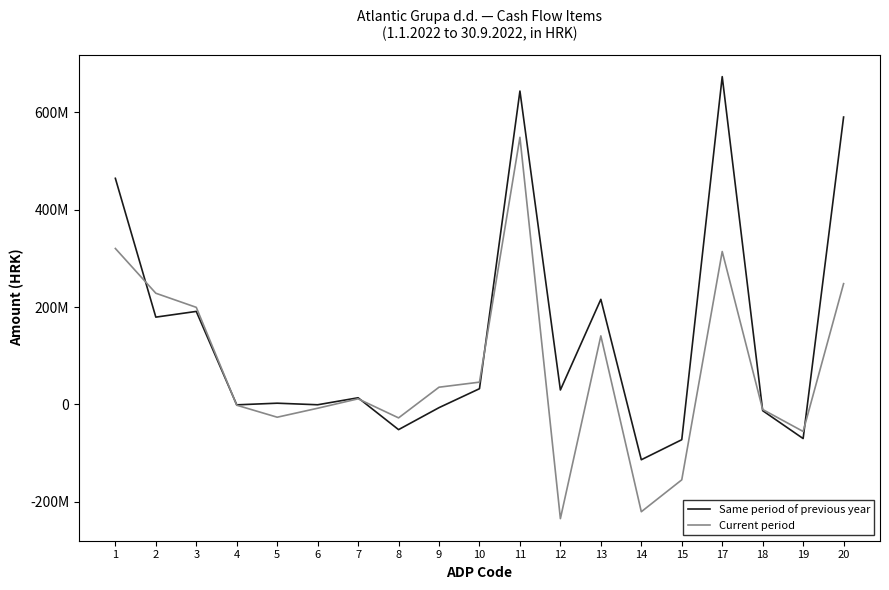

True or false: Current period and Same period of previous year intersect in this chart.

True